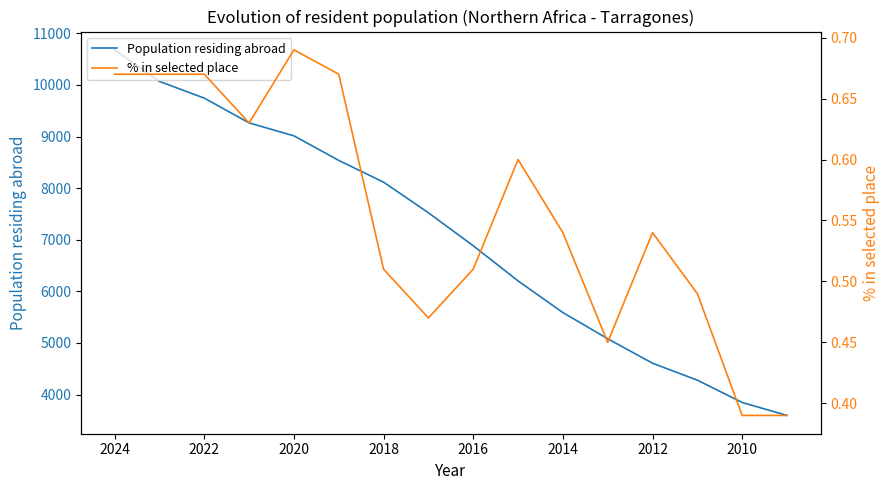

Reading left to right, transcribe all the data shown in this chart.

Population residing abroad: 10681.0	10069.0	9745.0	9265.0	9014.0	8538.0	8116.0	7523.0	6884.0	6203.0	5589.0	5082.0	4607.0	4279.0	3846.0	3595.0
% in selected place: 0.7	0.7	0.7	0.6	0.7	0.7	0.5	0.5	0.5	0.6	0.5	0.5	0.5	0.5	0.4	0.4